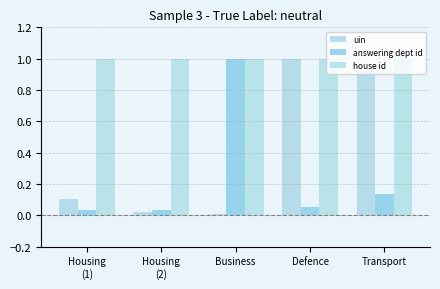

What is the sum of the answering dept id values at Transport and Housing
(1)?

0.2